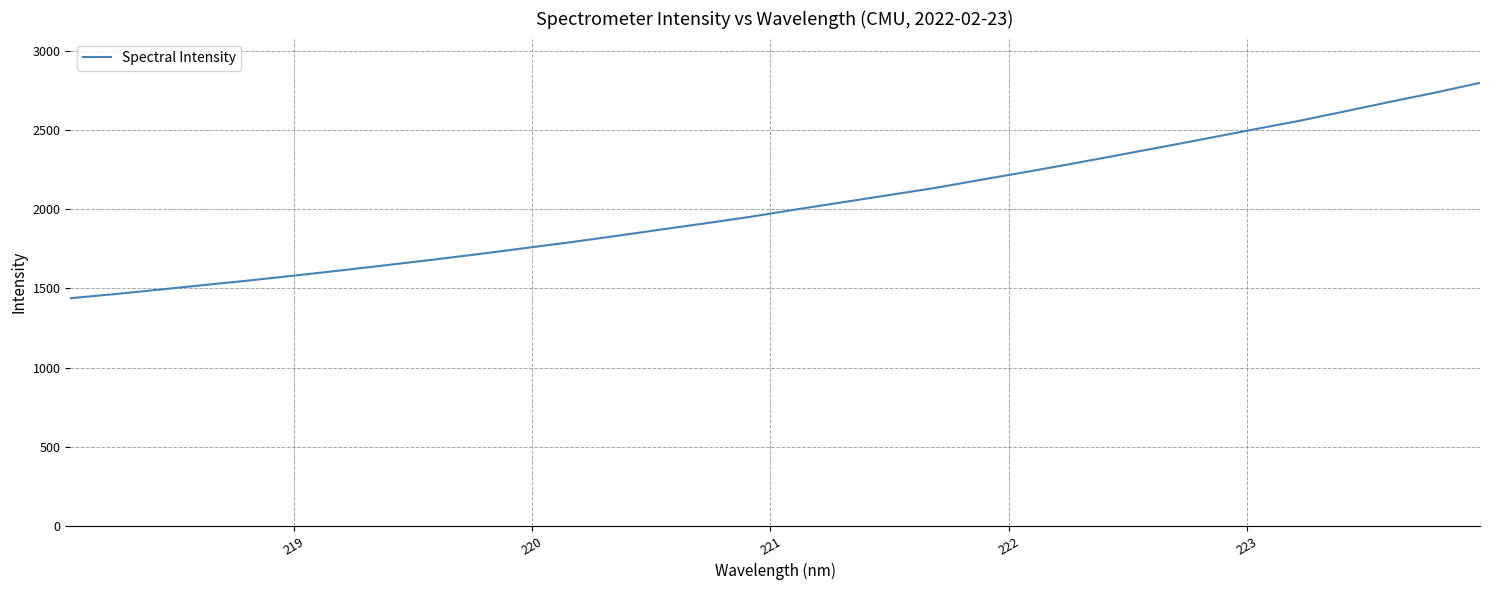

What is the difference between the maximum and minimum values?

1361.2